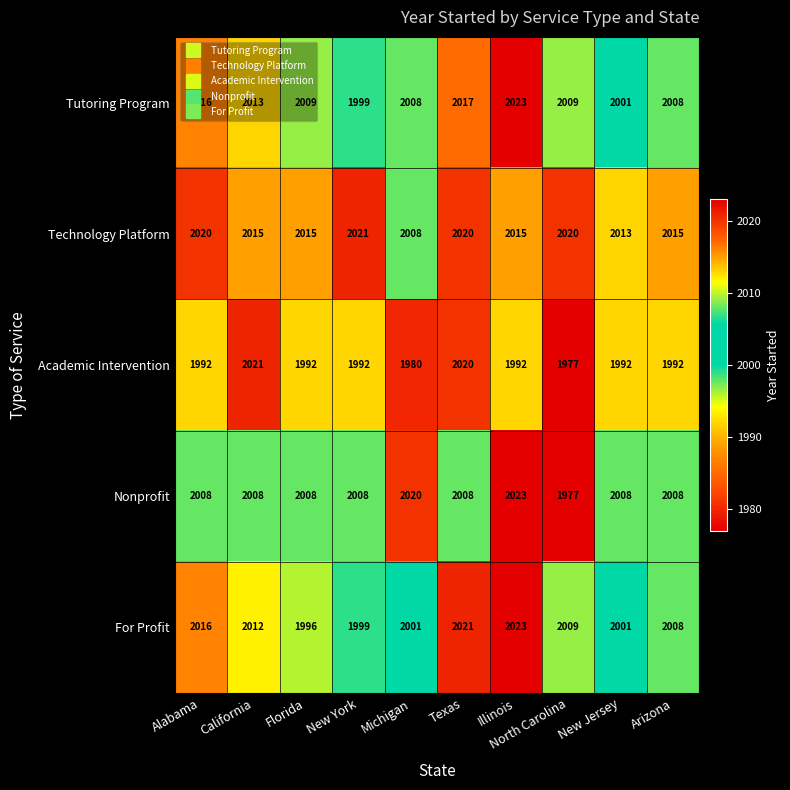

What is the difference between the second highest and second lowest values in the Tutoring Program series?

16